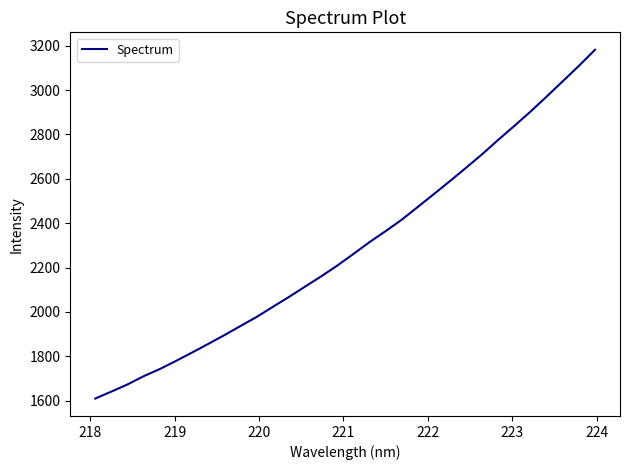

What is the smallest value displayed?

1609.6